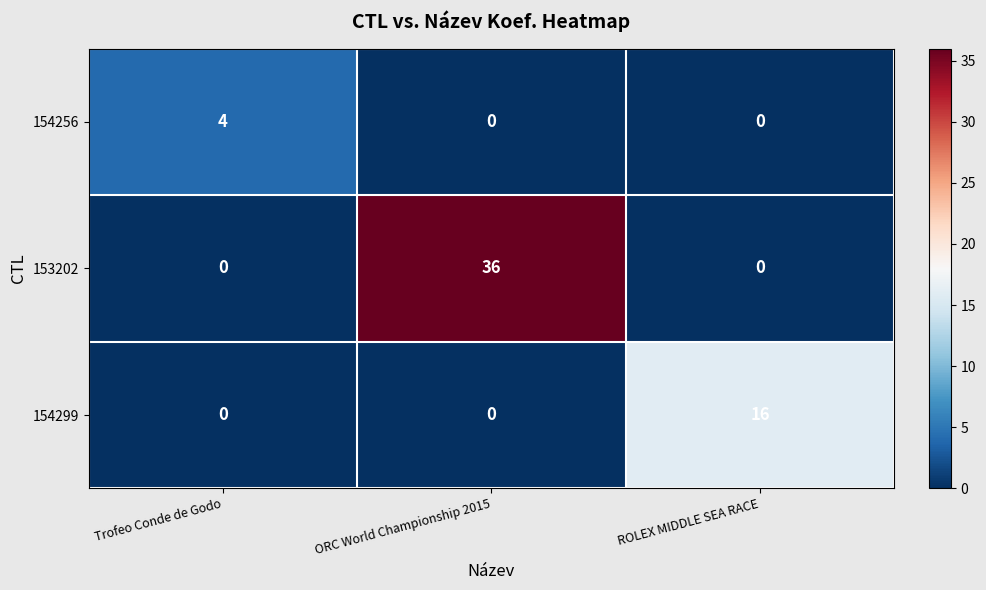

Count the 154299 values in the range 0 to 16.

3